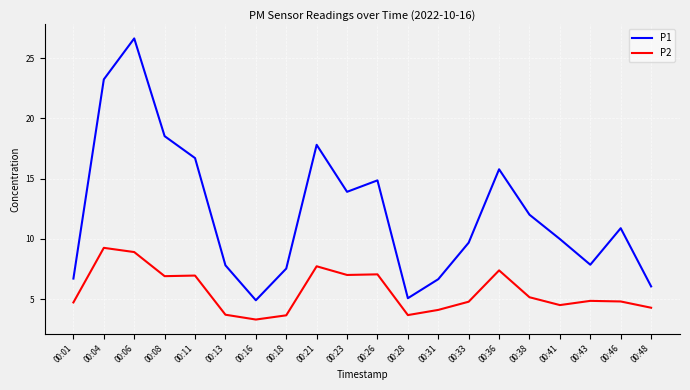

The P1 series shows 14.8 at 00:26. True or false?

True